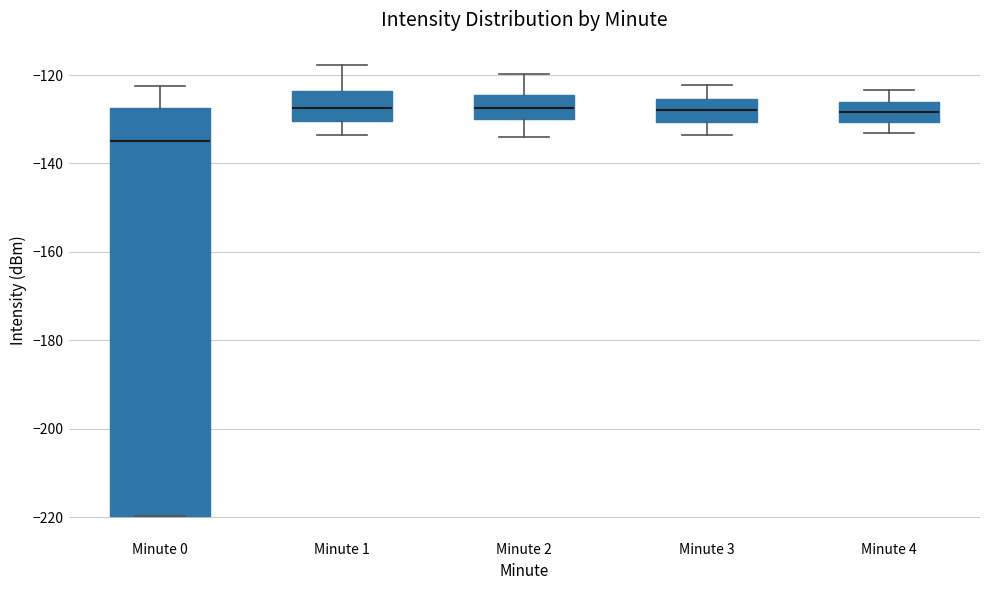

Which box is the tallest, from its lower edge to its upper edge?

Minute 0